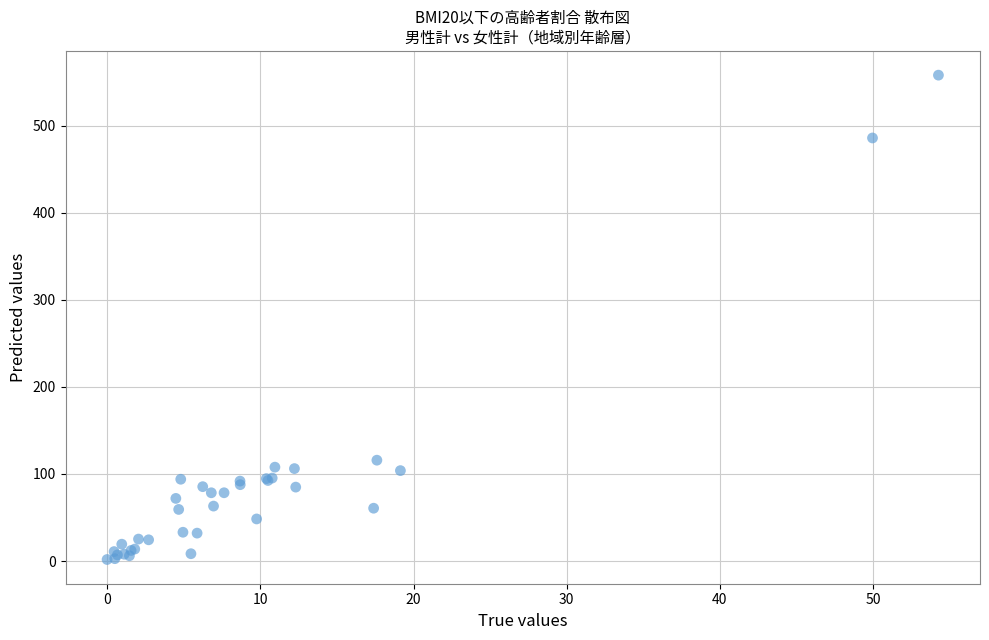

What Y value in the scatter plot is closest to 280?

115.9